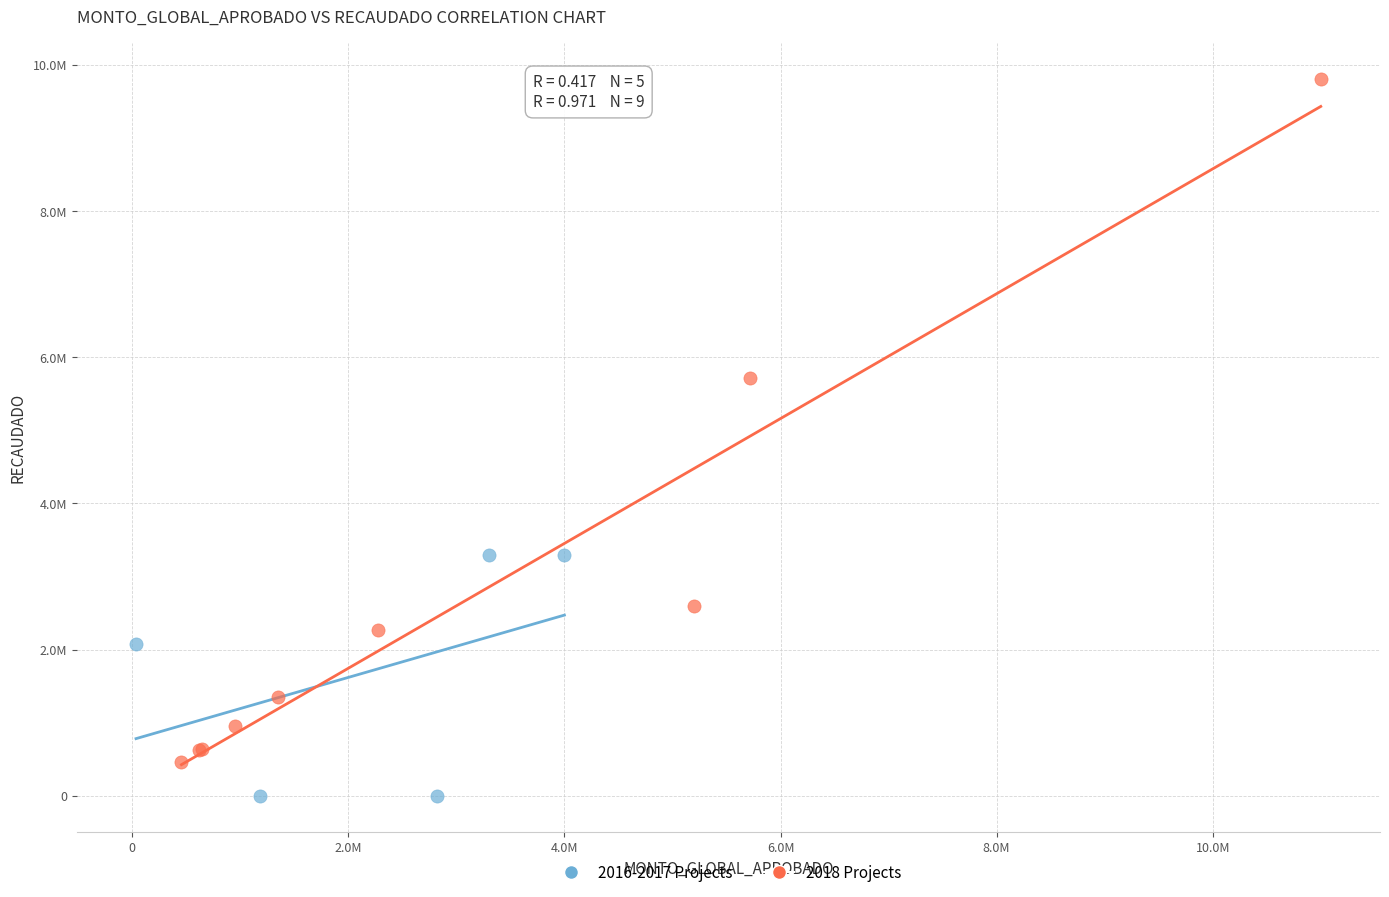

Which series reaches the maximum Y coordinate?

2018 Projects